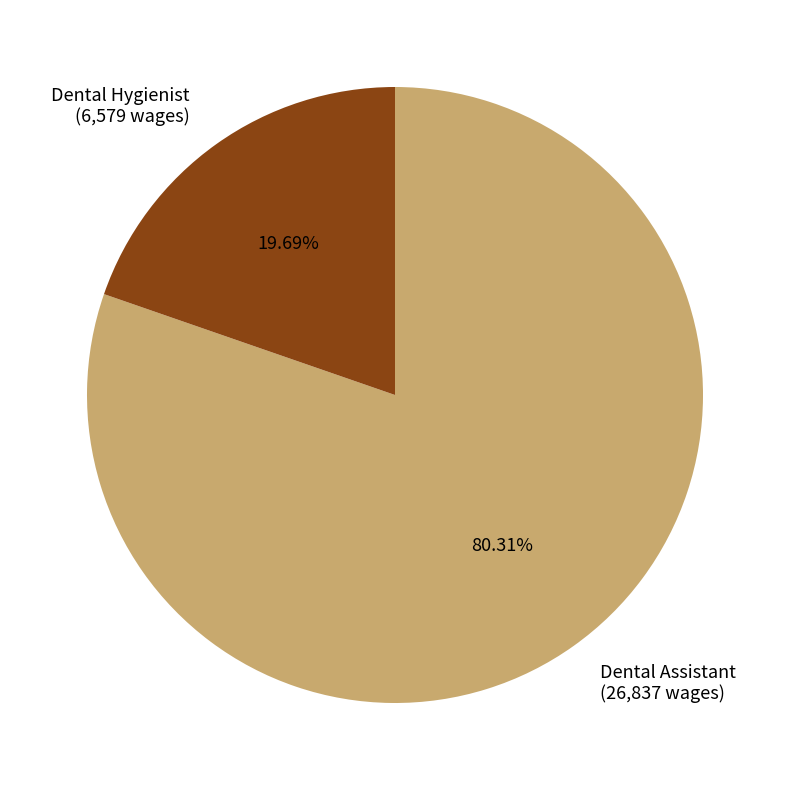

Between Dental Hygienist and Dental Assistant, which is larger?

Dental Assistant